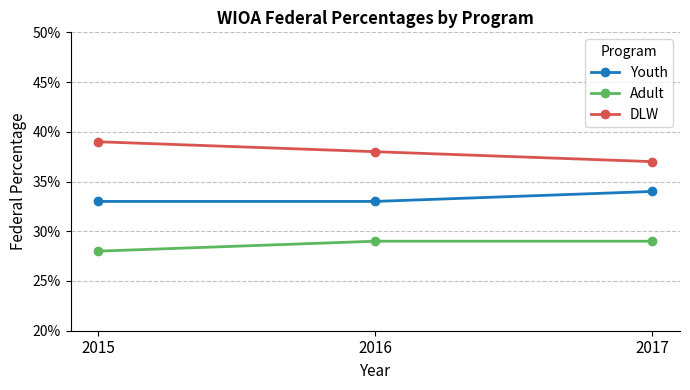

Is it true that Adult equals 0.1 at 2015?

False